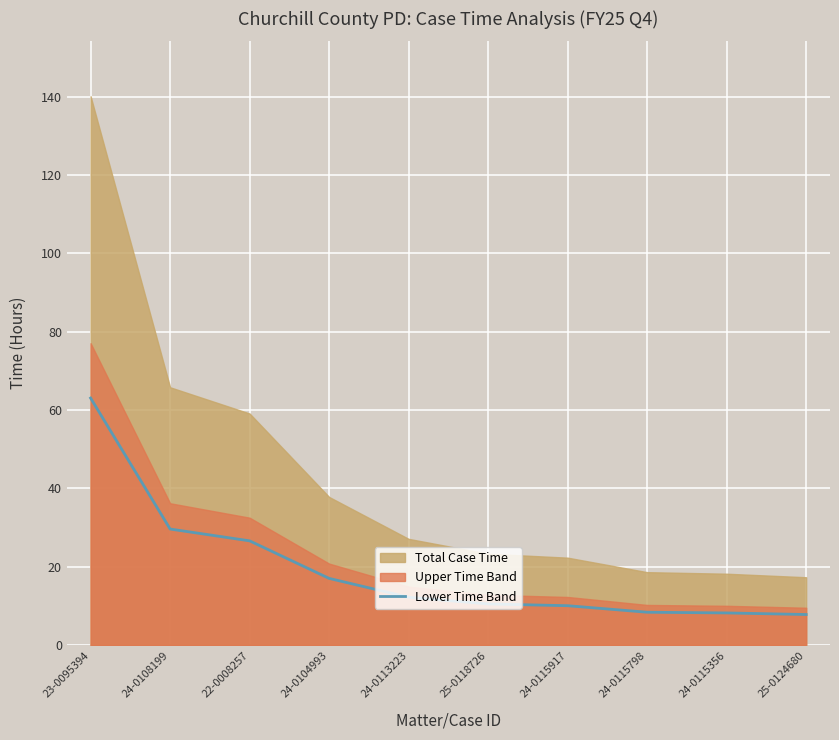

List the labels in order of value, smallest first.

25-0124680, 24-0115356, 24-0115798, 24-0115917, 25-0118726, 24-0113223, 24-0104993, 22-0008257, 24-0108199, 23-0095394